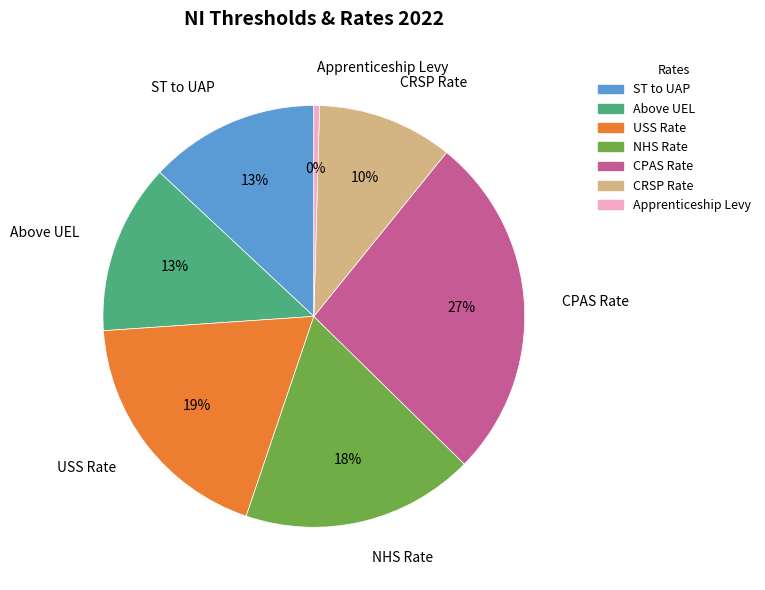

Is the sum of CPAS Rate and Apprenticeship Levy greater than half?

No